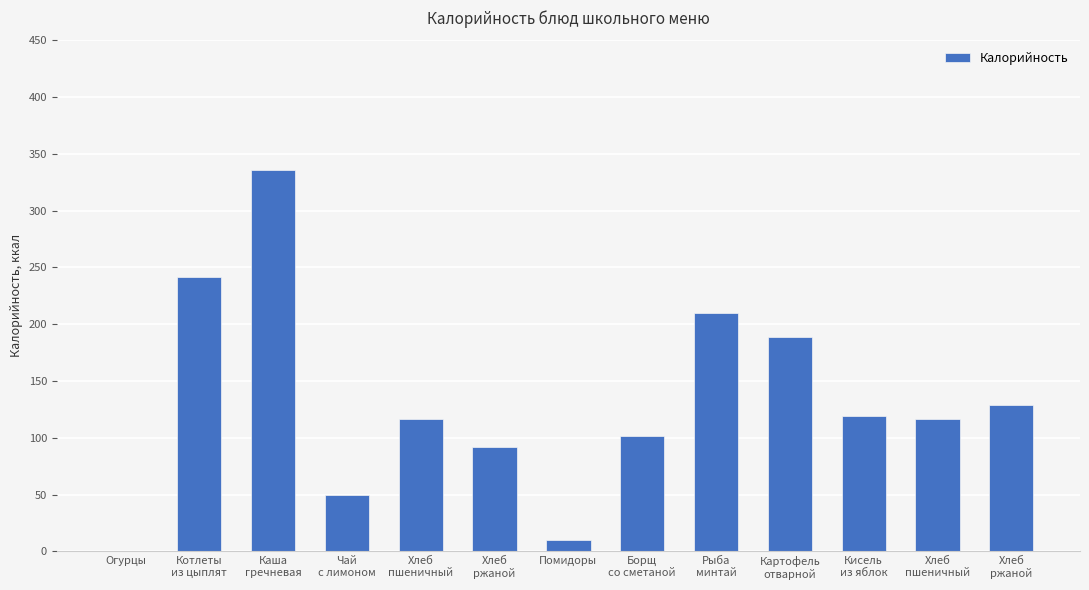

What is the average value?

131.8